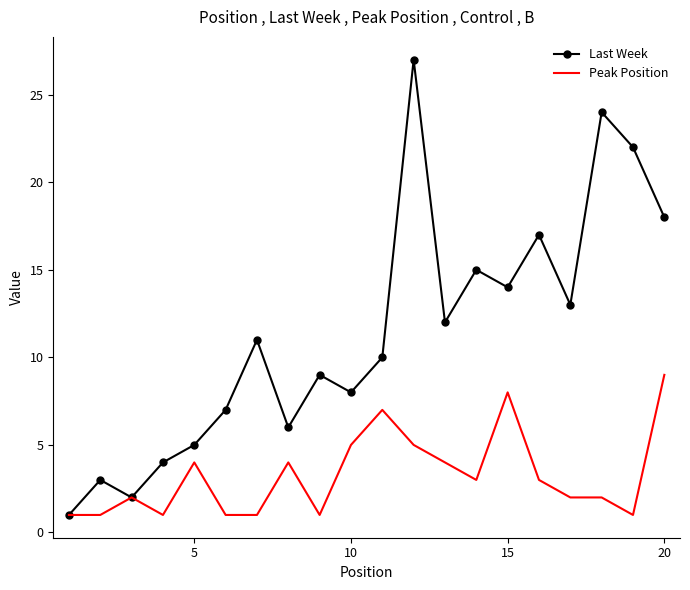

Which series has the largest total across all categories?

Last Week